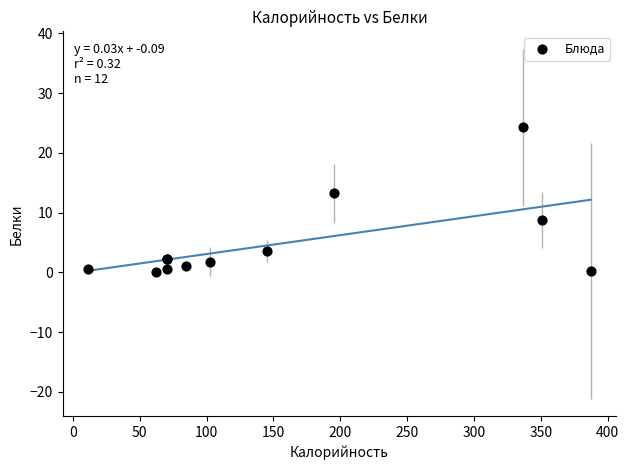

What Y value in the scatter plot is closest to 12?

13.3